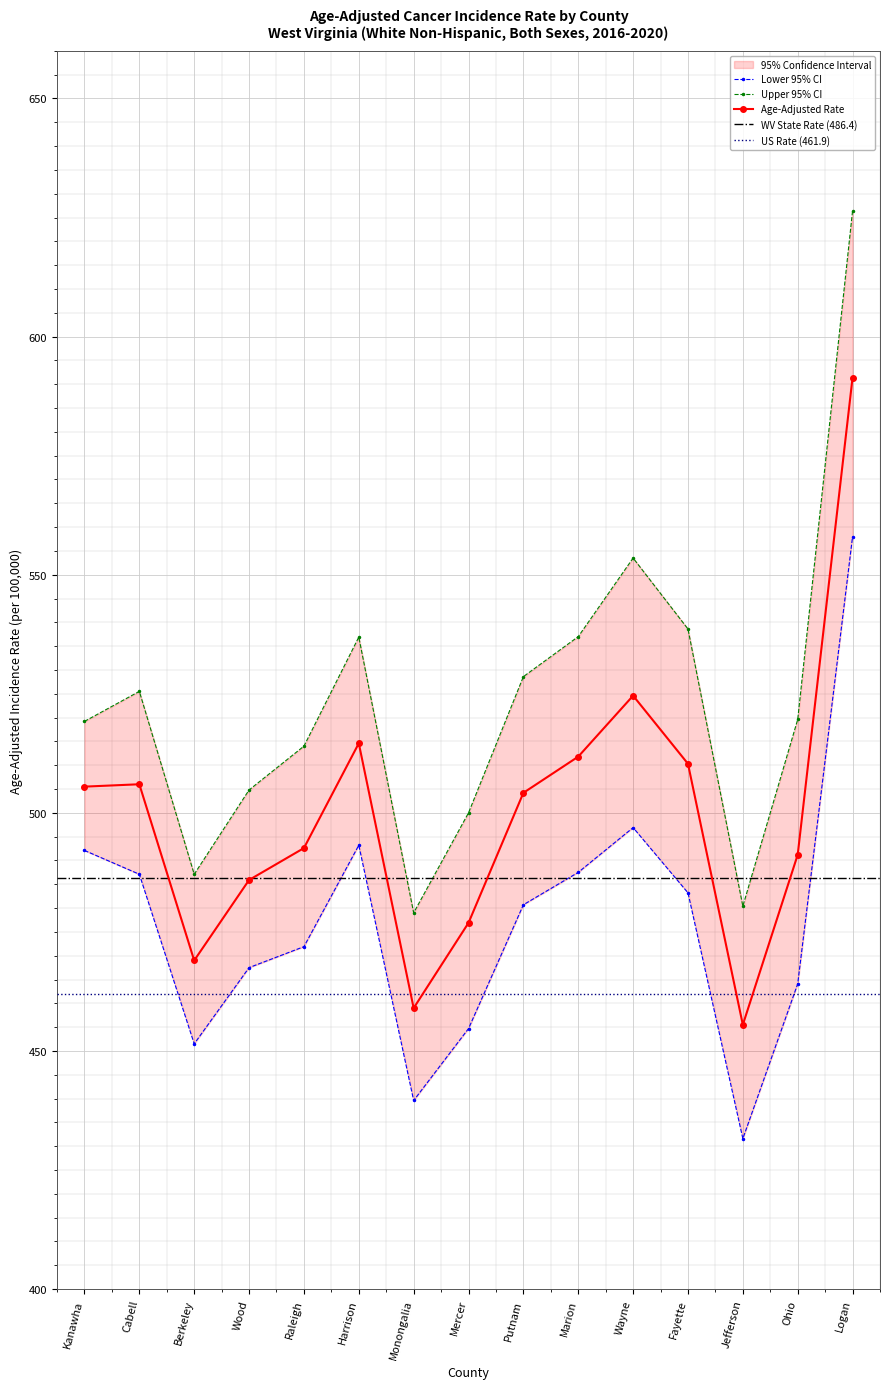

How many interior local peaks does the Lower 95% CI series have?

2